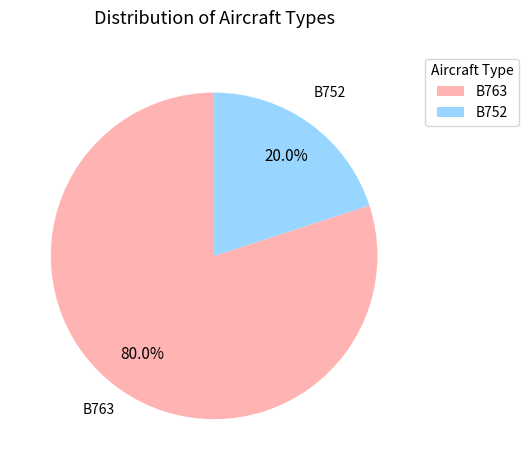

What percentage is the B752 slice, to the nearest percent?

20%